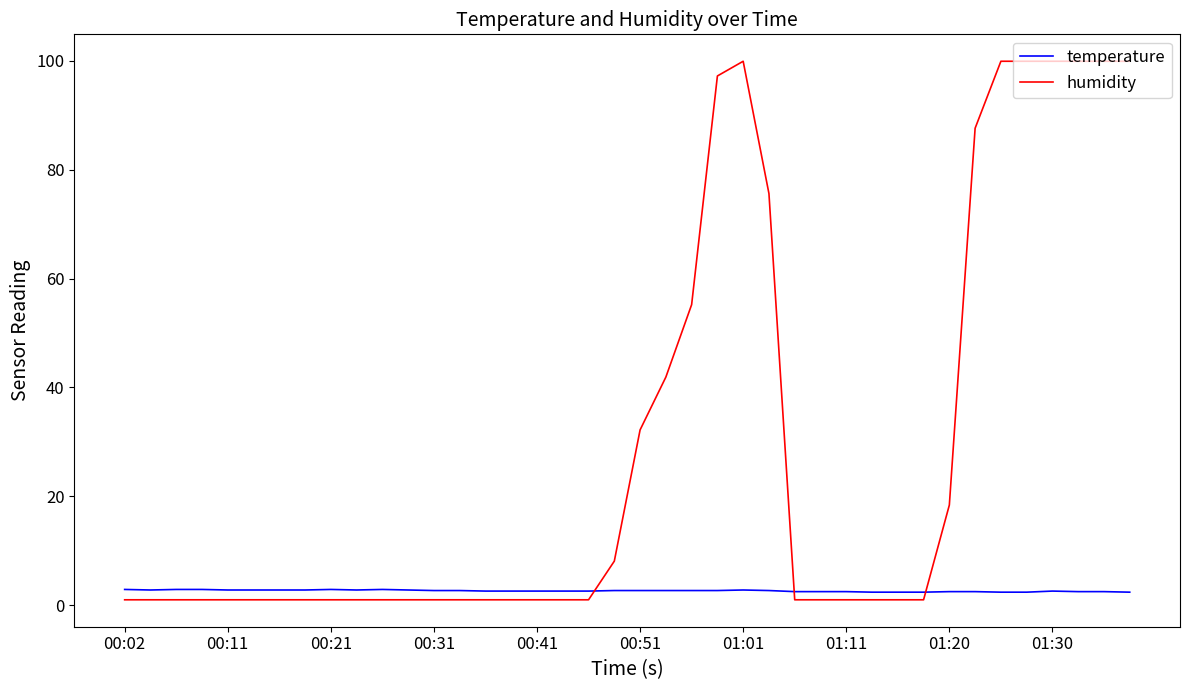

Which series has the widest spread of values?

humidity